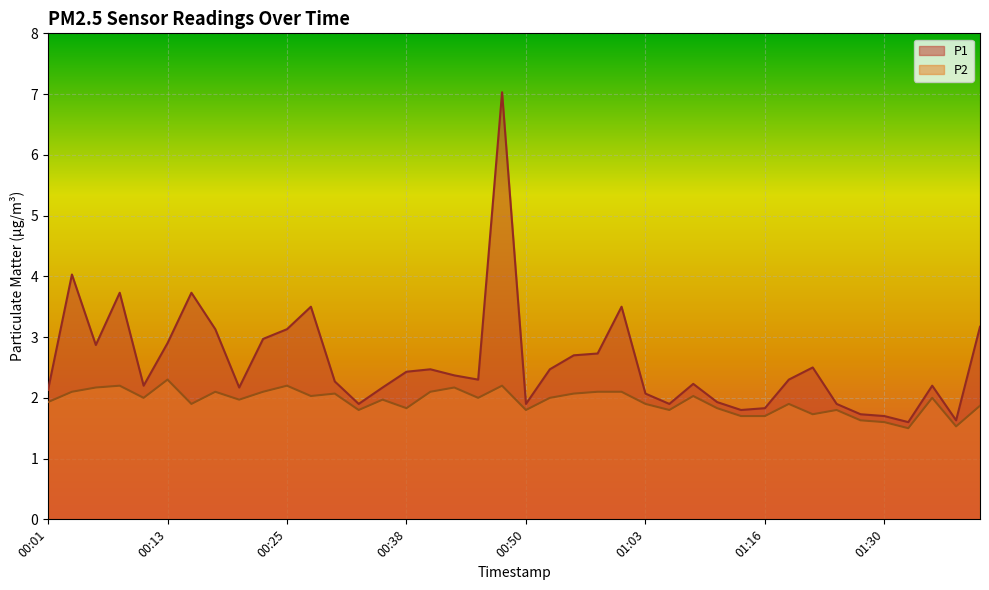

What is the minimum value for P2?

1.5